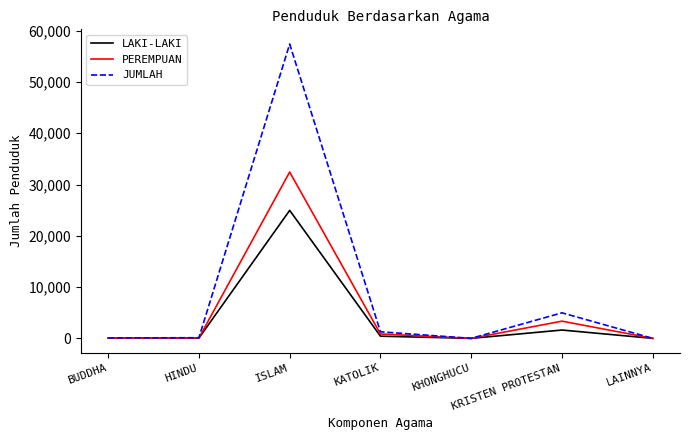

At which category is the sum across all series the highest?

ISLAM